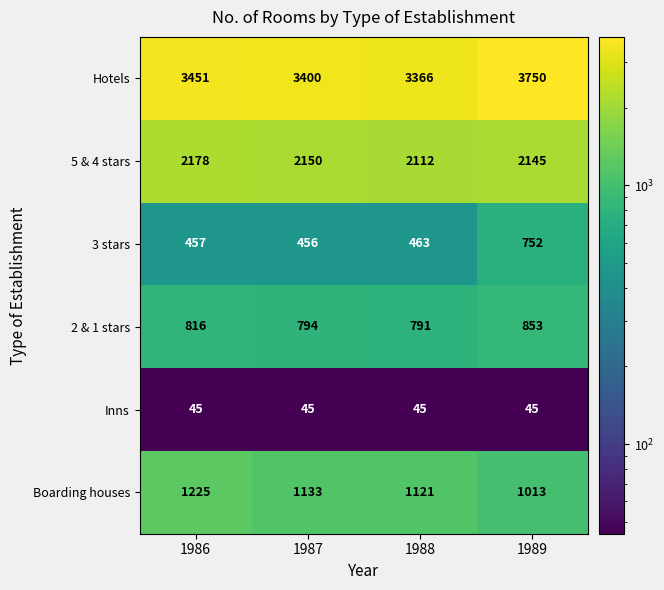

What is the difference between the maximum and minimum values in the Boarding houses series?

212